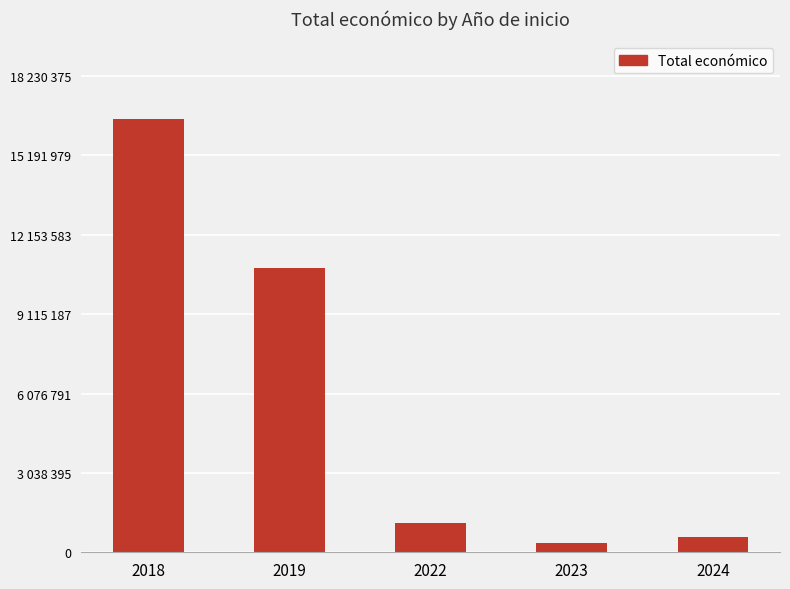

What is the maximum value shown in the chart?

16573069